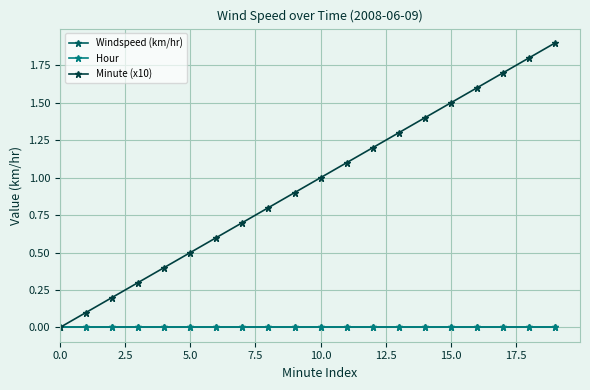

How many lines are shown in the chart?

3